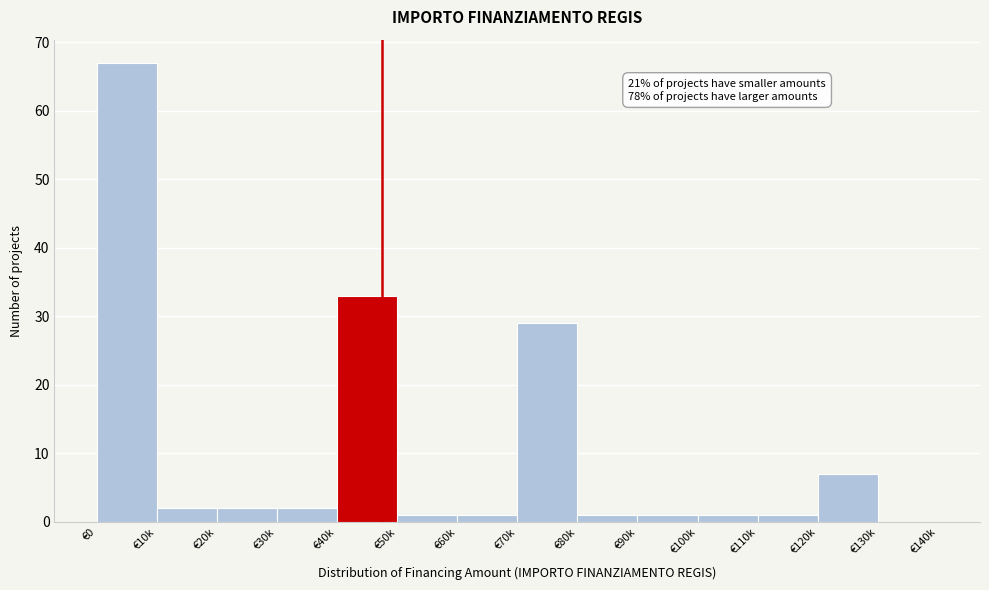

Reading right to left, extract all data points from this chart.

€130k=0	€120k=7	€110k=1	€100k=1	€90k=1	€80k=1	€70k=29	€60k=1	€50k=1	€40k=33	€30k=2	€20k=2	€10k=2	€0=67